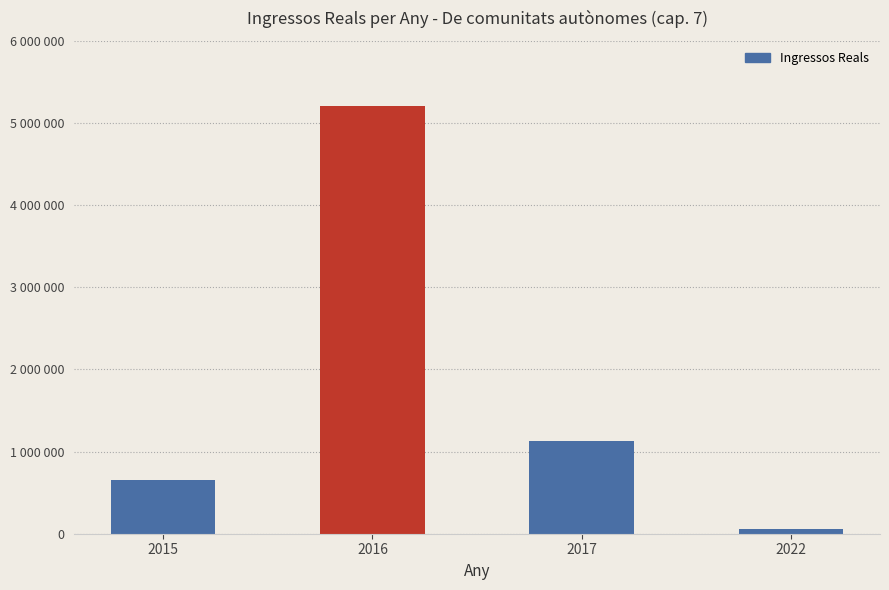

What is the average value?

1759979.4